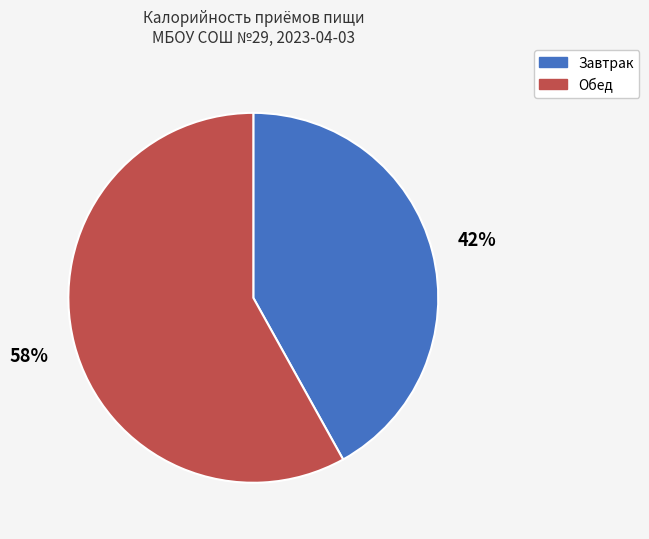

True or false: Завтрак accounts for 30% of the total.

False